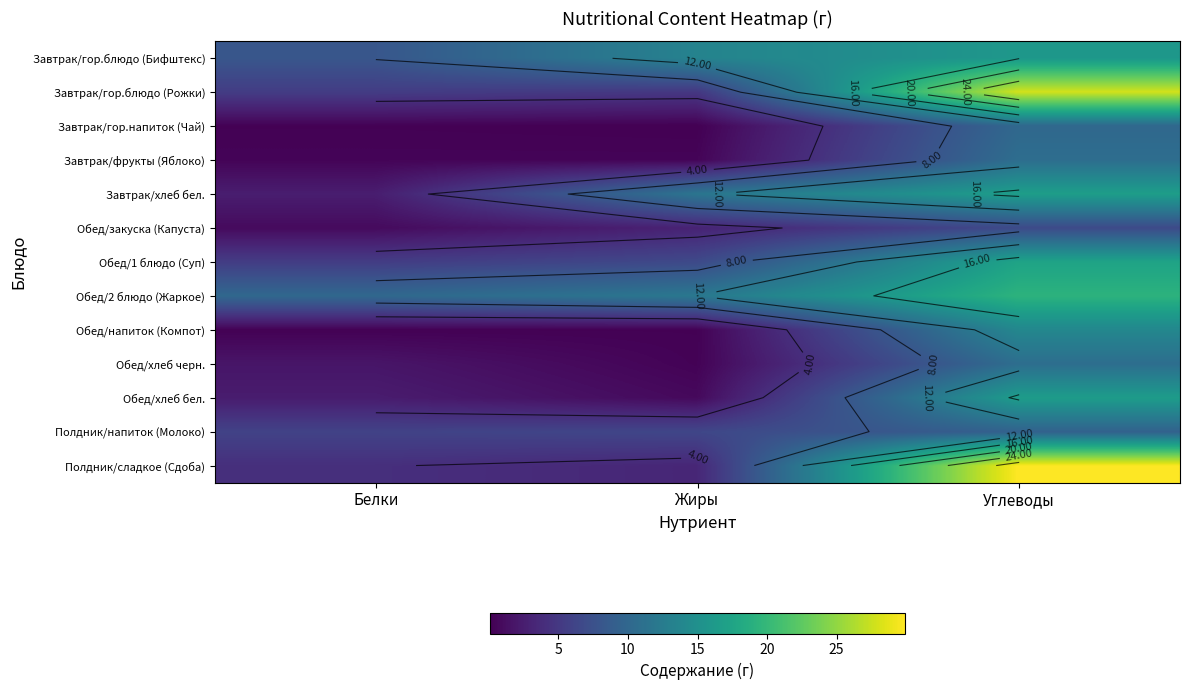

The Завтрак/гор.блюдо (Бифштекс) series shows 15.9 at Углеводы. True or false?

True